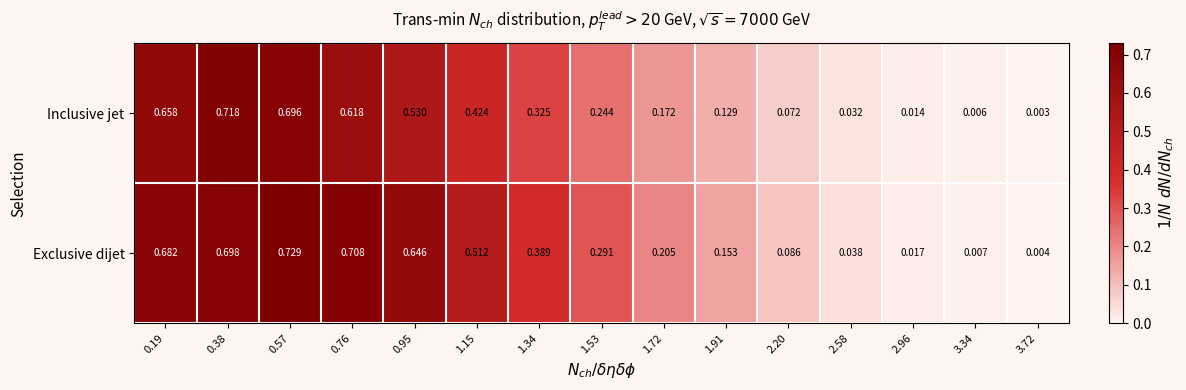

Which series changed the most between 0.57 and 1.34?

Inclusive jet